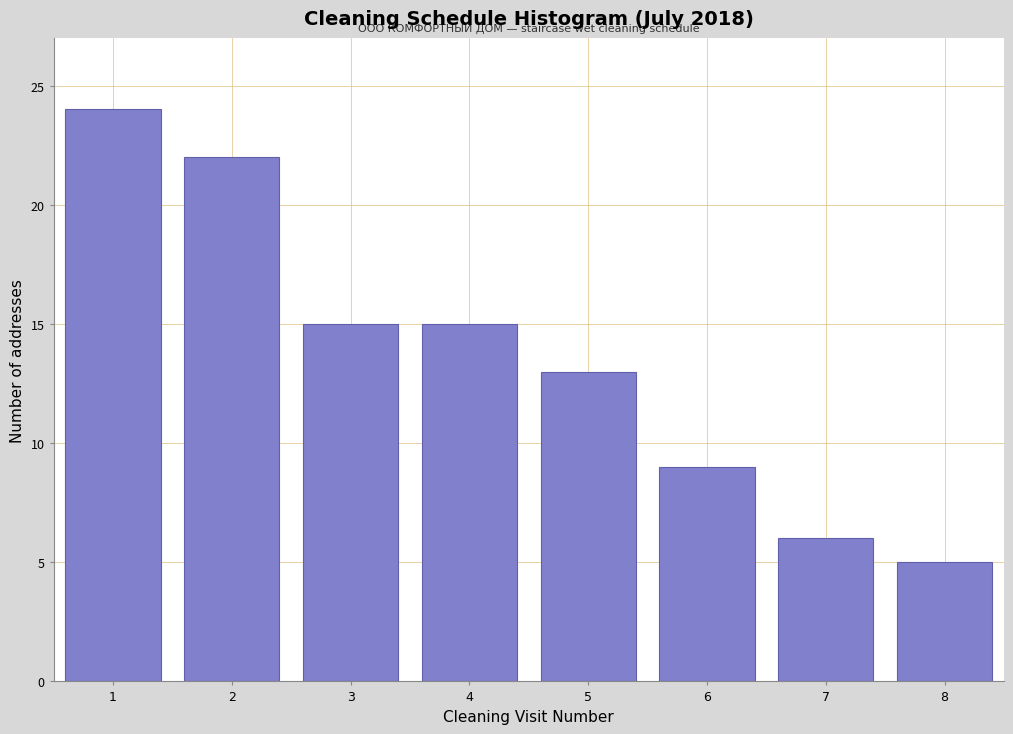

Reading left to right, transcribe all the data shown in this chart.

24	22	15	15	13	9	6	5